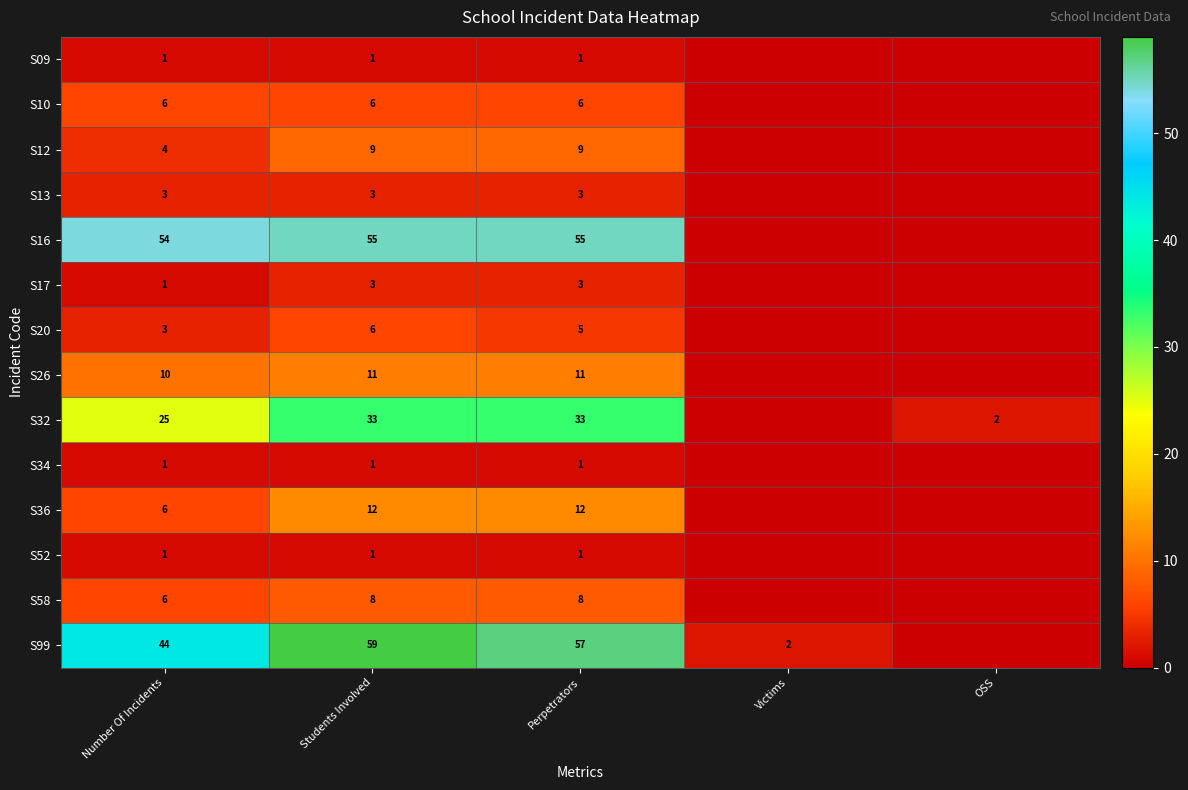

True or false: S99 has a value of 29 at Perpetrators.

False